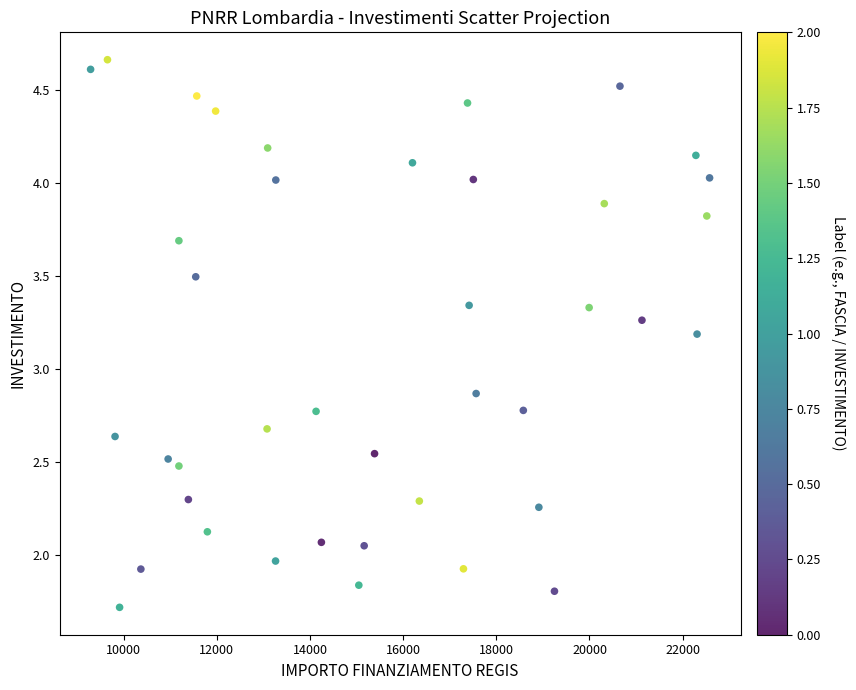

What is the range of X values (max minus min)?

13290.6